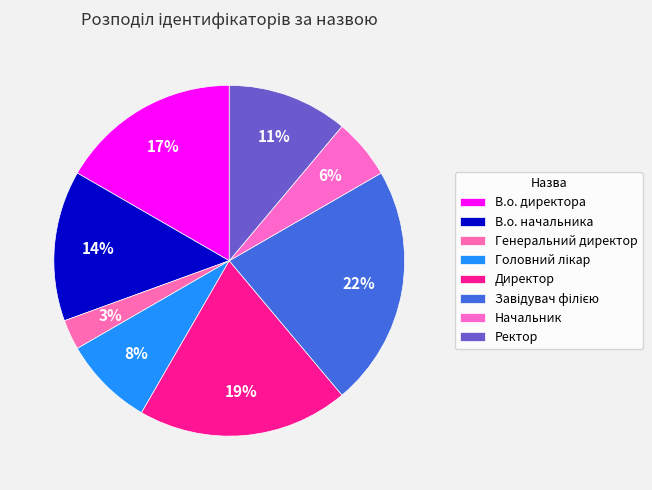

True or false: В.о. директора accounts for 3% of the total.

False